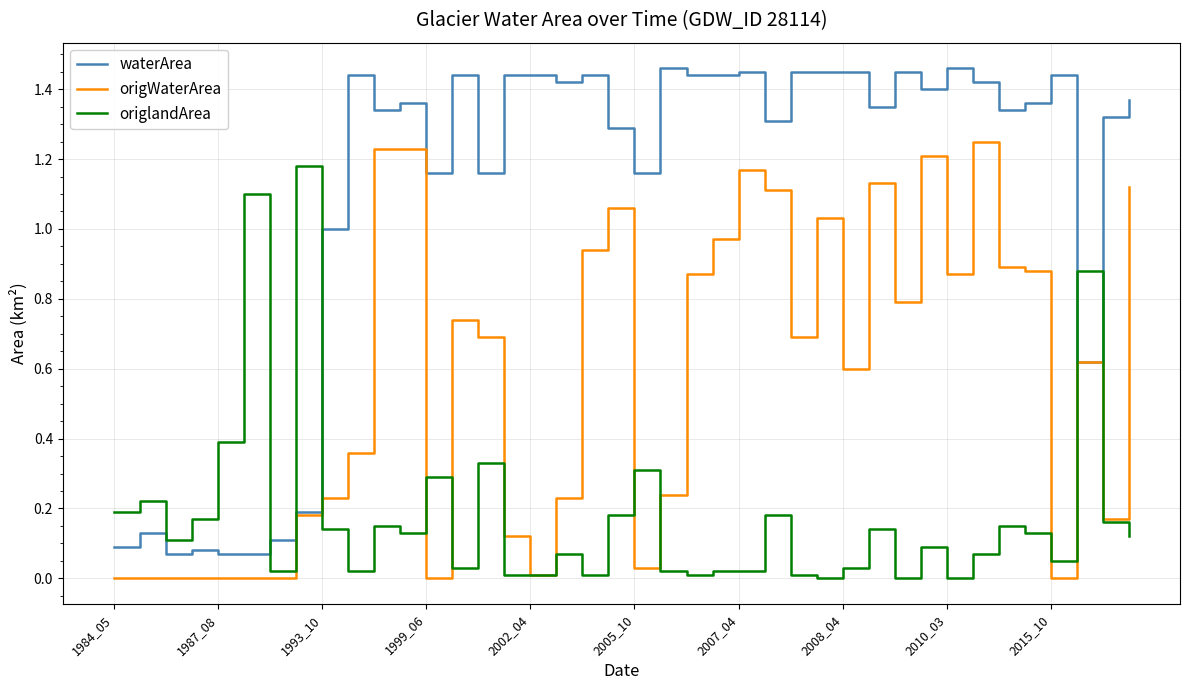

True or false: origlandArea and waterArea cross at least once.

True